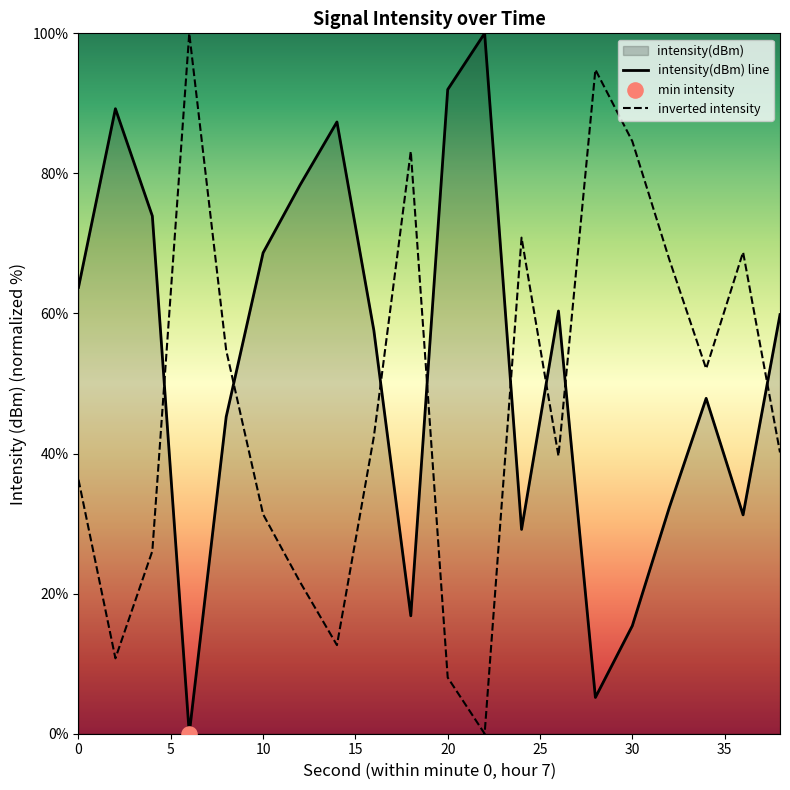

What is the difference between the maximum and minimum values in the inverted intensity series?

100.0